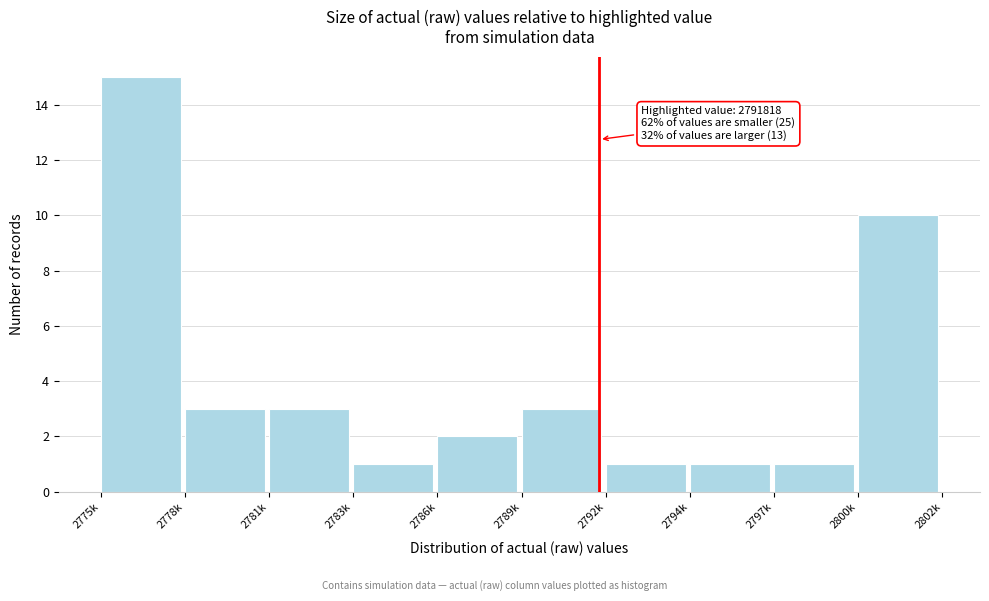

Reading left to right, list all the values displayed in this chart.

15	3	3	1	2	3	1	1	1	10